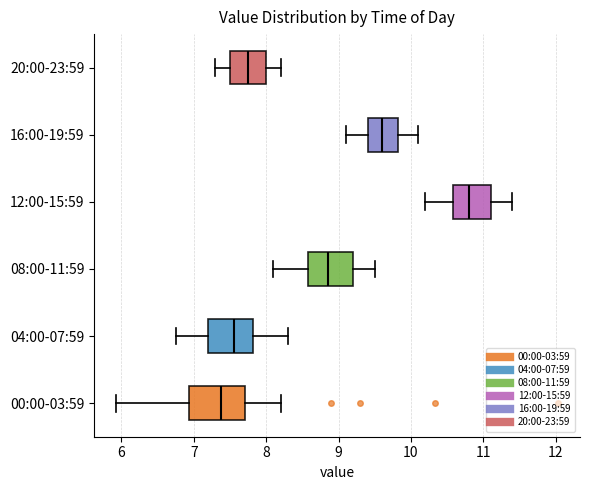

Where is the left edge of the box for 08:00-11:59 on the x-axis? The values are not printed on the chart, so give them approximately, as read against the axis.

8.6